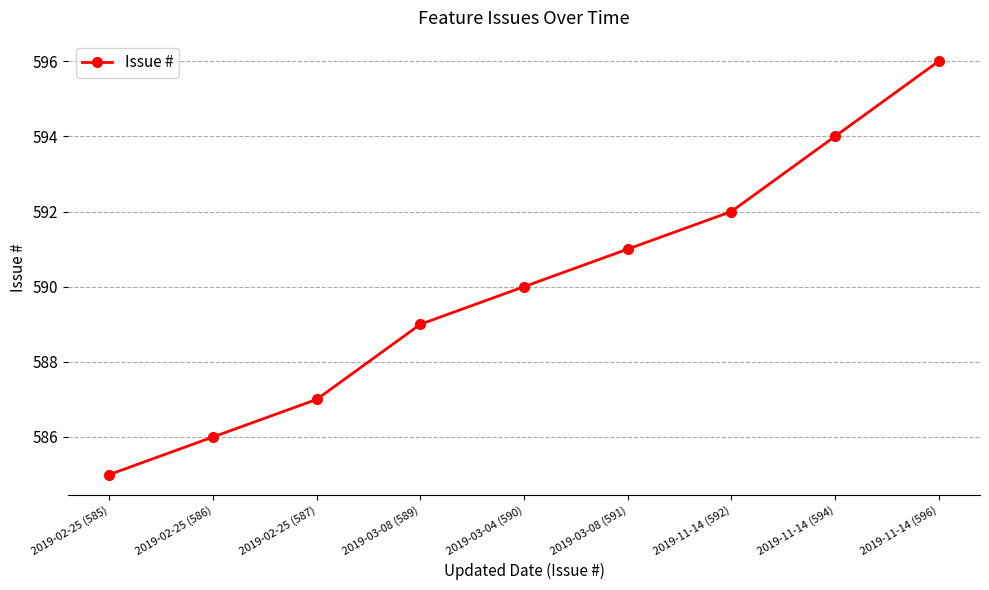

Which category has the highest value across all series?

2019-11-14 (596)